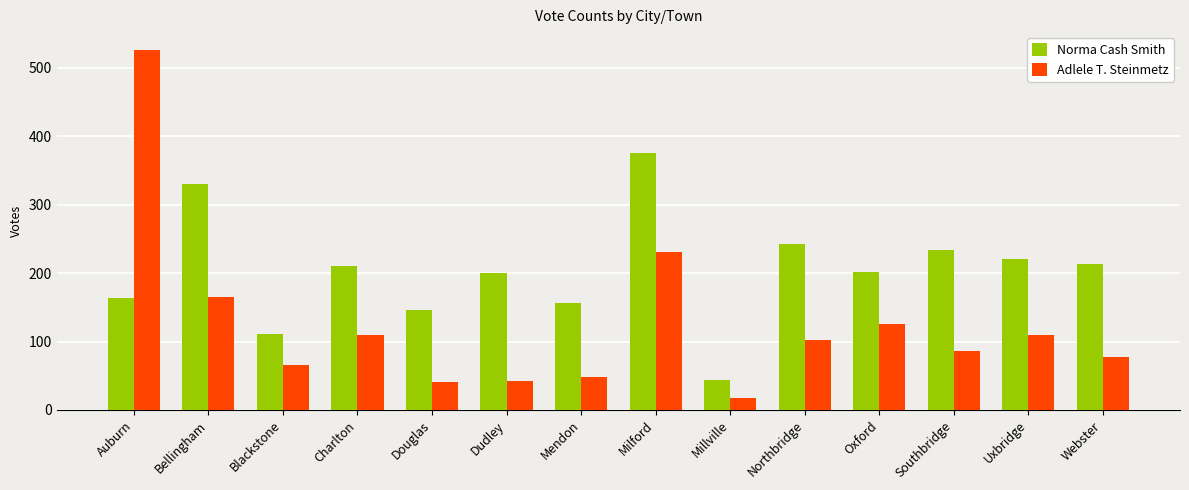

Between Bellingham and Douglas, which series saw the biggest shift?

Norma Cash Smith